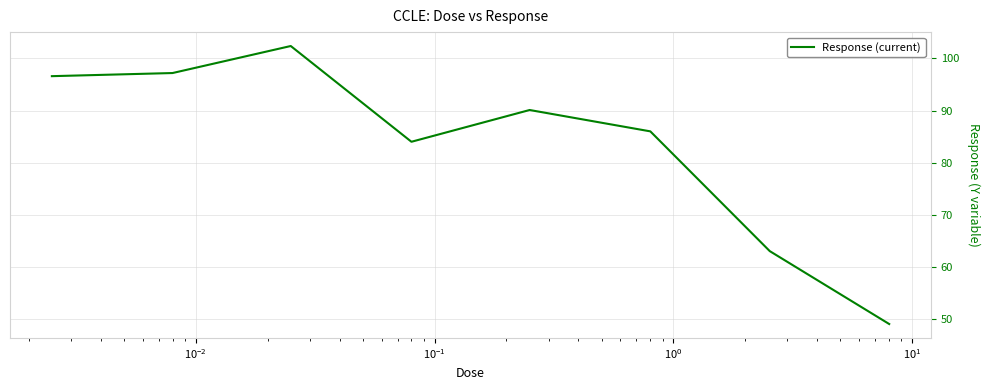

True or false: the data has more than 1 interior local peaks.

True